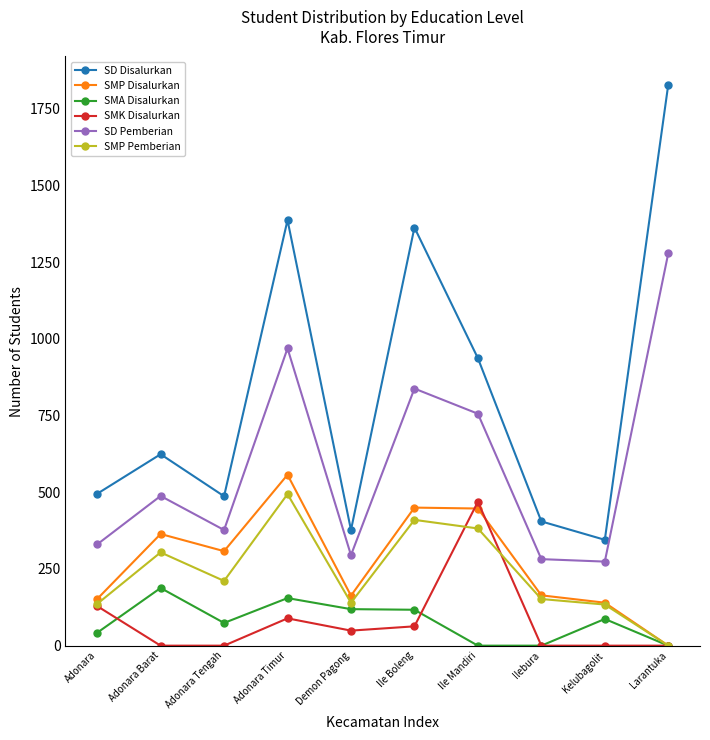

What is the highest value of the SD Disalurkan series?

1829